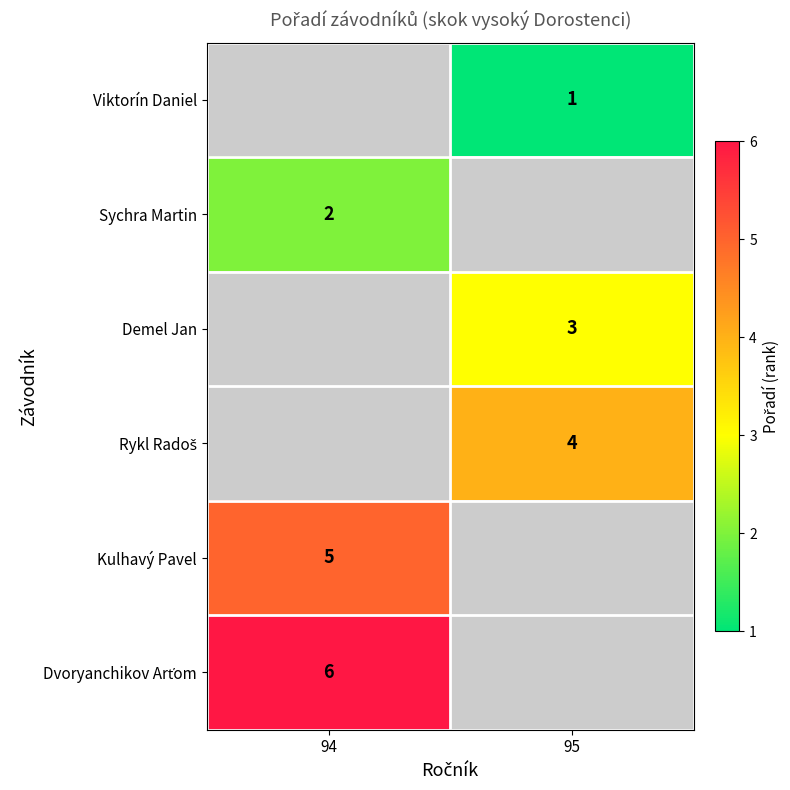

The Viktorín Daniel series shows 1 at 95. True or false?

True